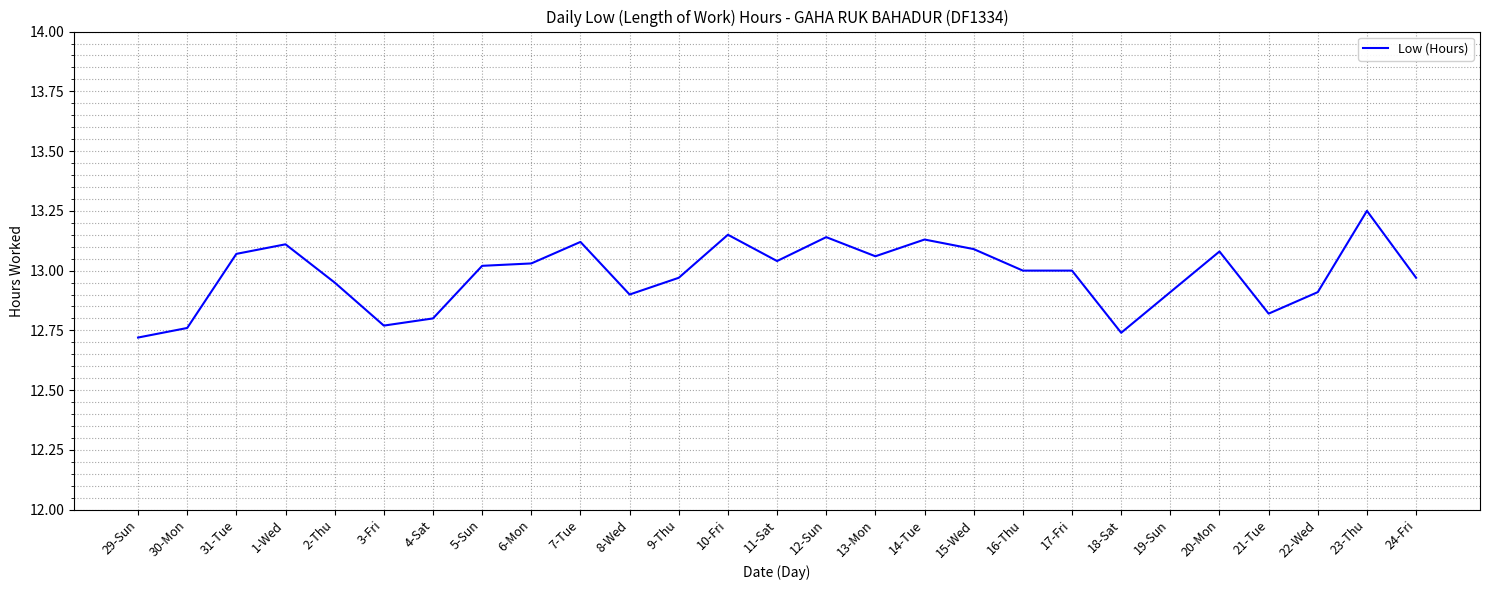

The value at 5-Sun is 8.3. True or false?

False